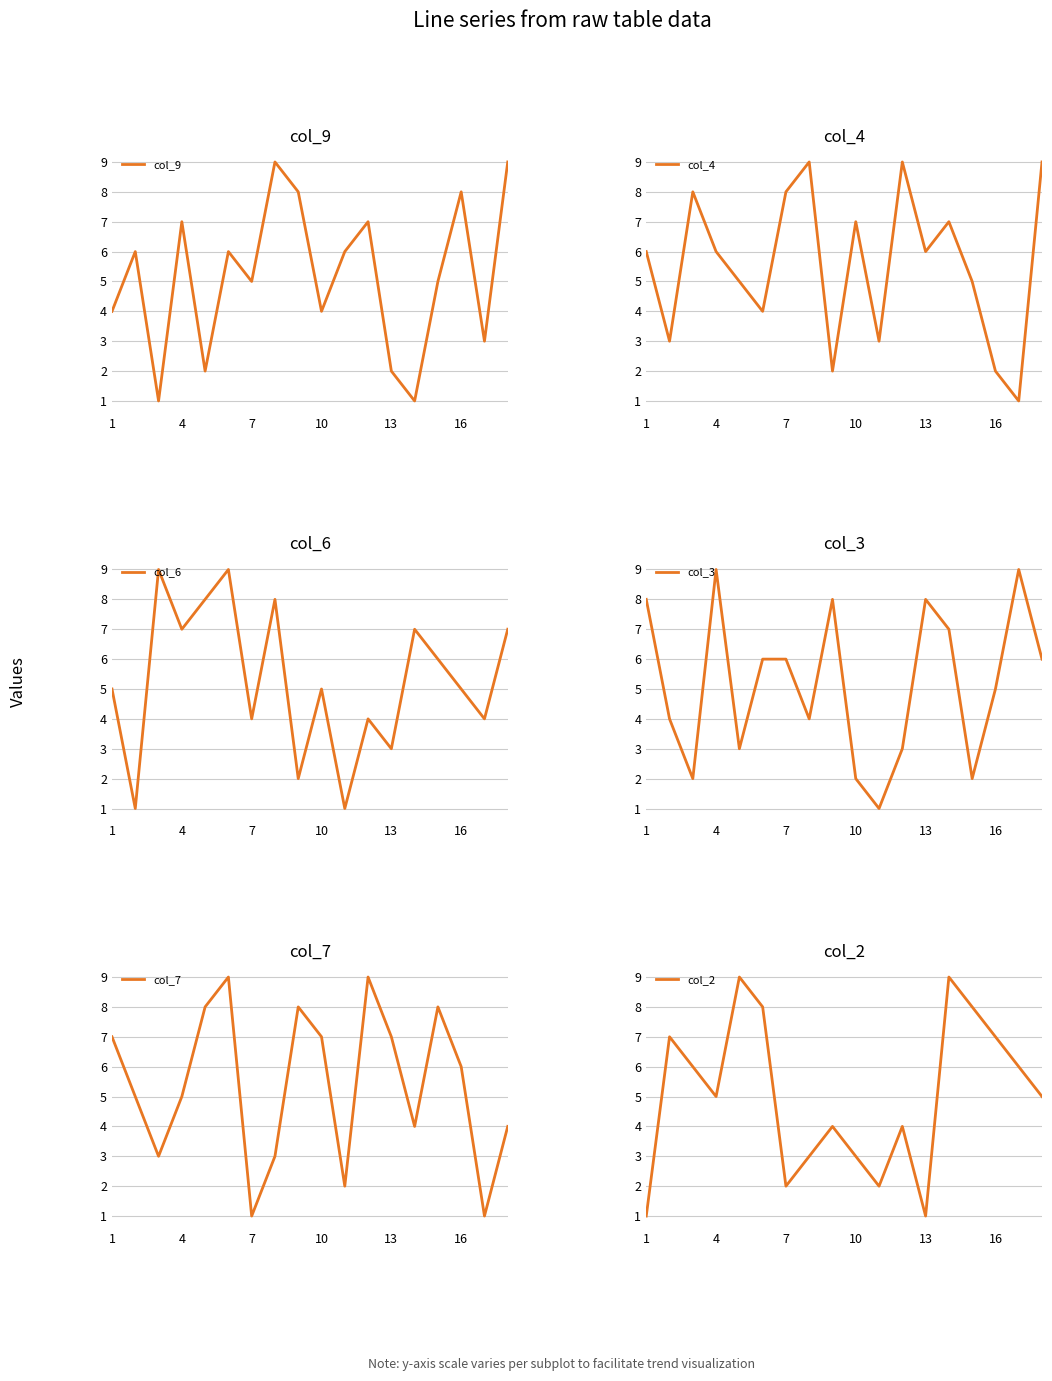

True or false: col_2 and col_6 intersect in this chart.

True